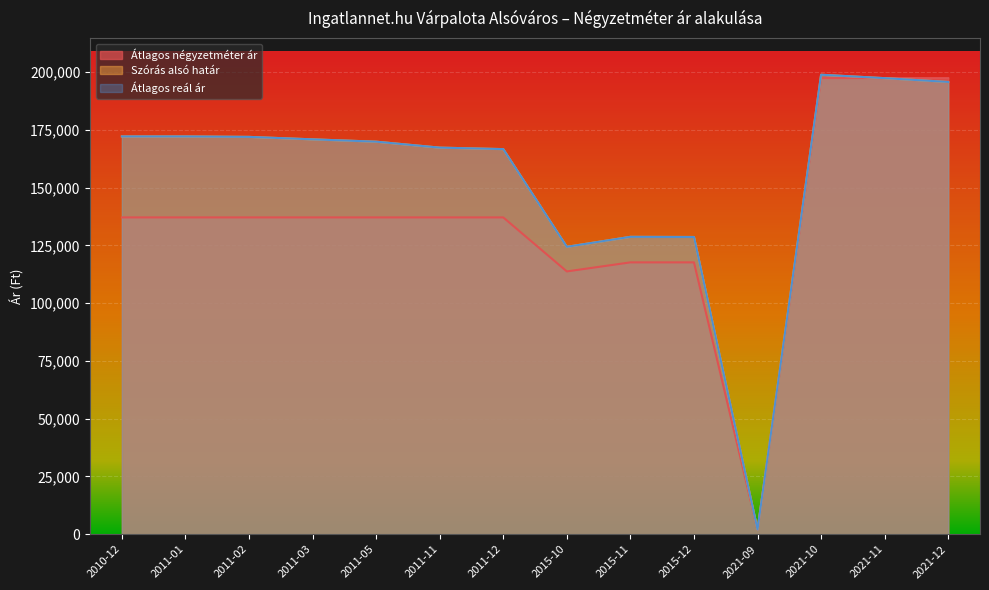

Where is Átlagos négyzetméter ár nearest to the value 99670?

2015-10